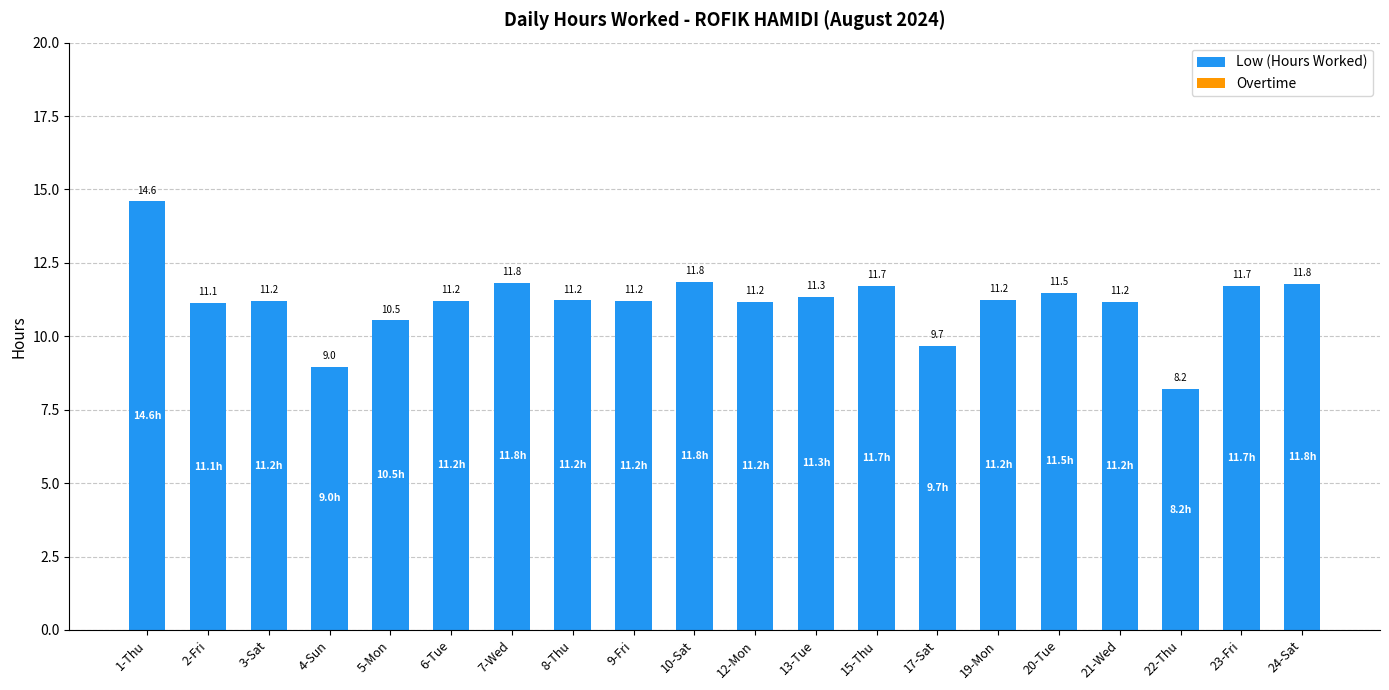

What is the label of the 6th bar from the right?

19-Mon